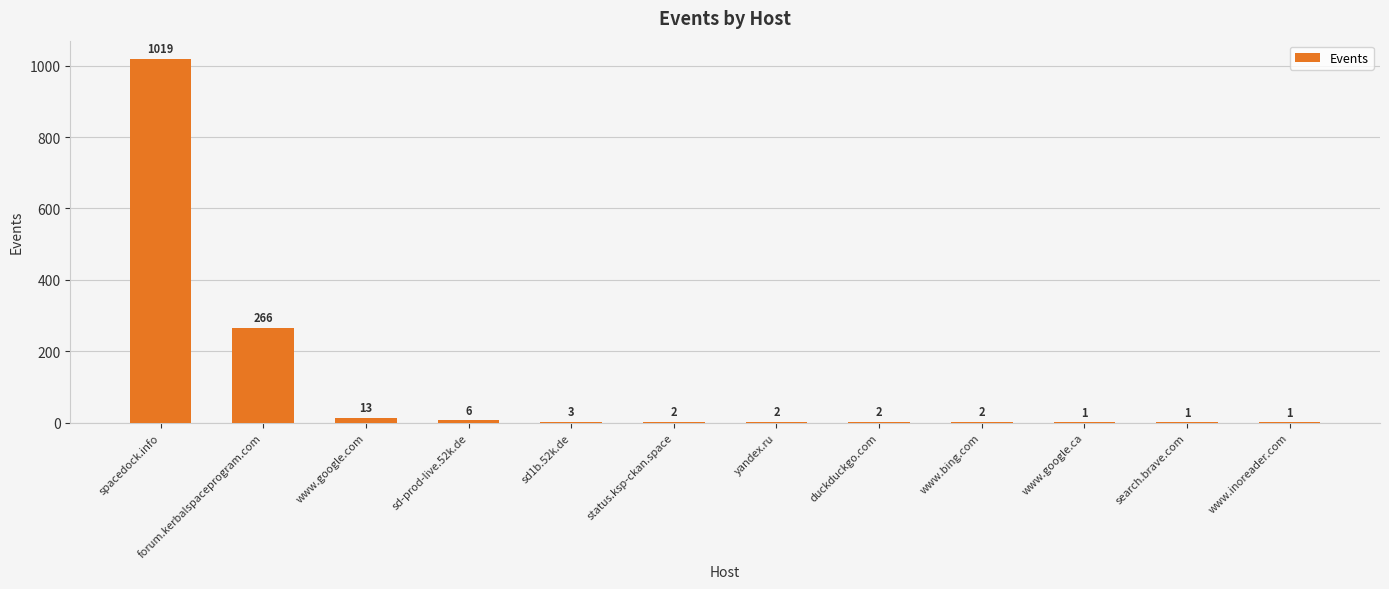

Reading left to right, extract all data points from this chart.

1019	266	13	6	3	2	2	2	2	1	1	1